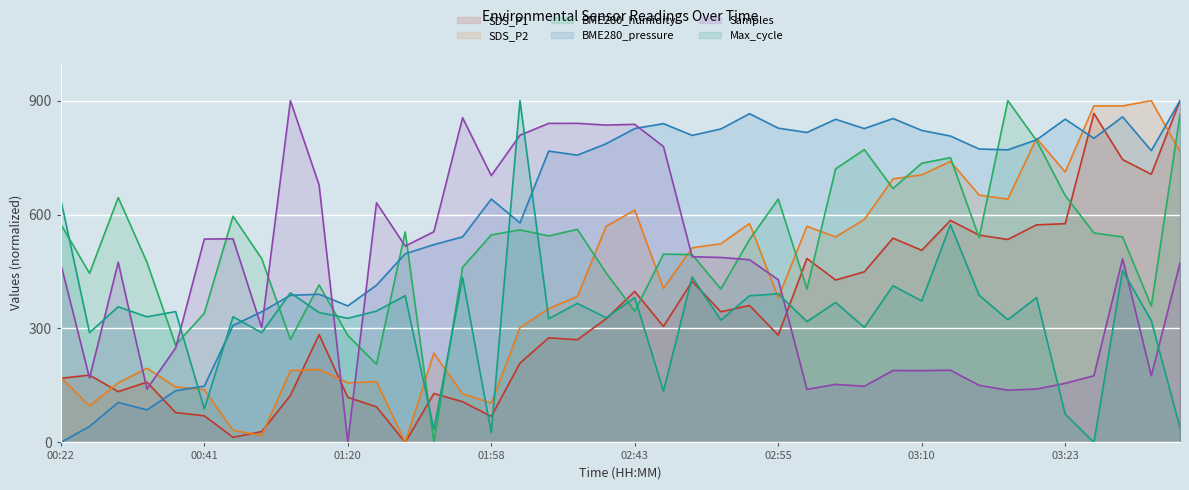

How many positive values does the Samples series have?

39